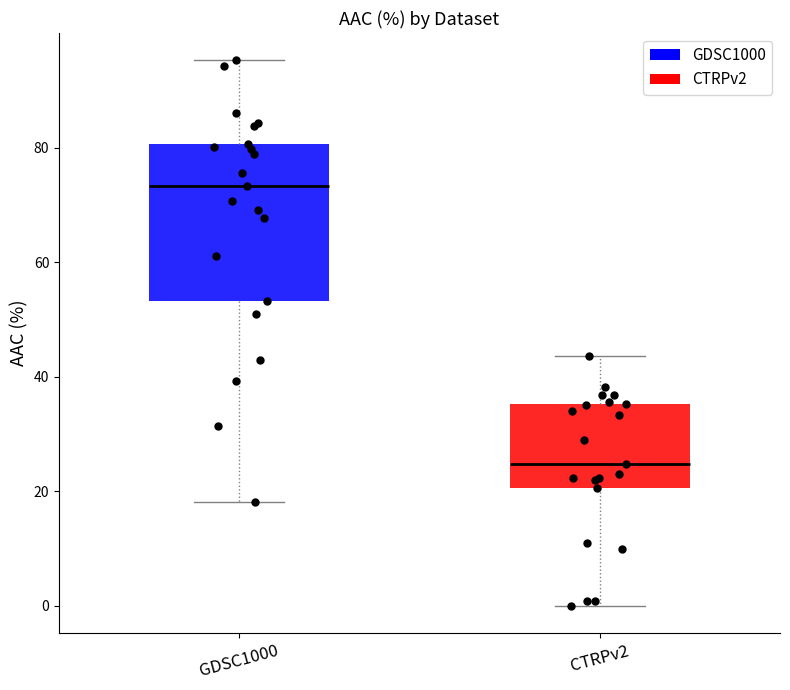

Where does the median line of the box for CTRPv2 sit on the y-axis? The values are not printed on the chart, so give them approximately, as read against the axis.

24